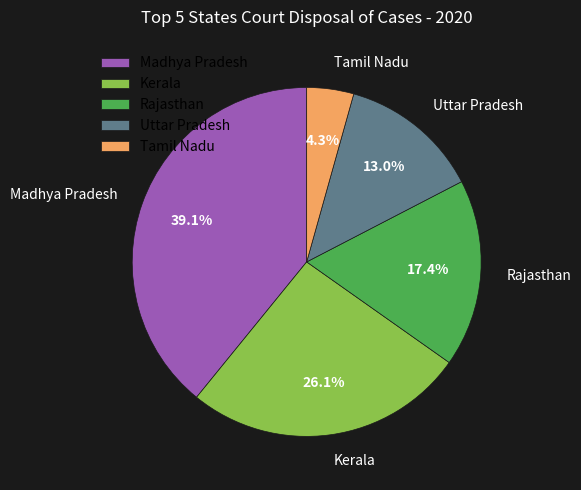

Do Uttar Pradesh and Kerala together represent more than half of the pie?

No